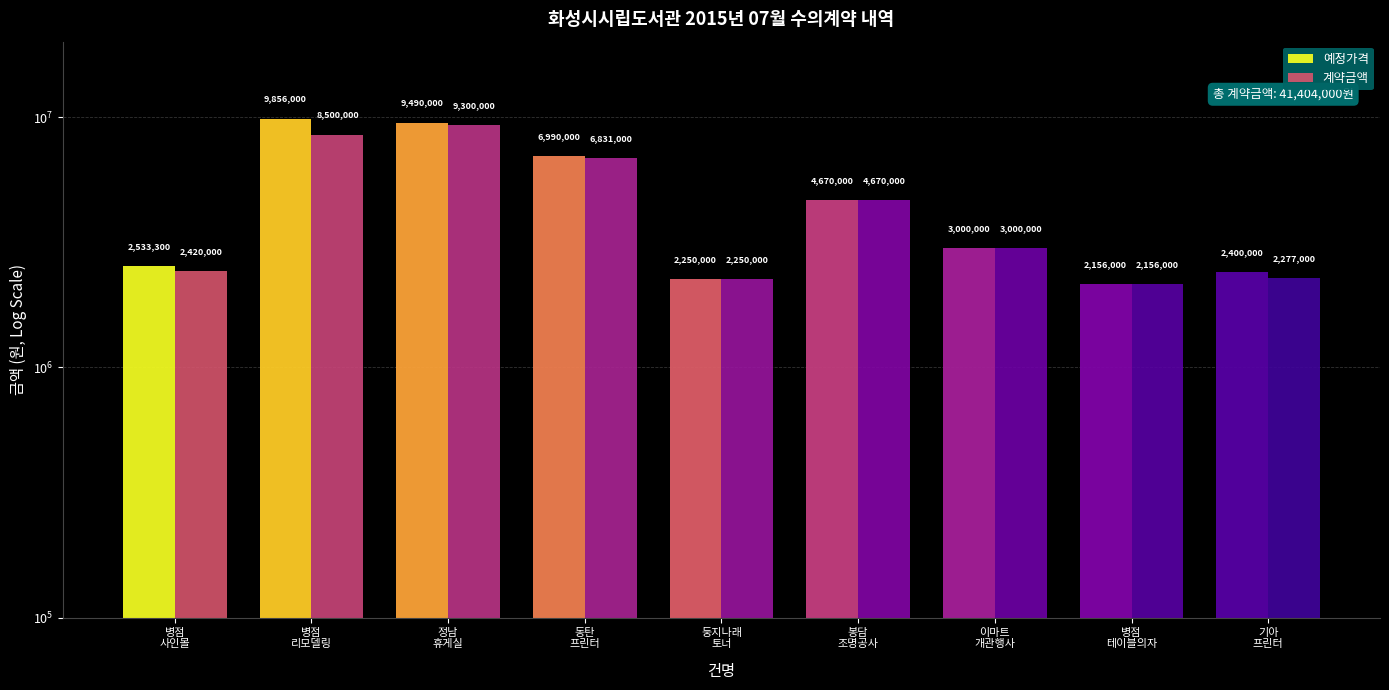

List the labels in order of 예정가격 value, smallest first.

병점
테이블의자, 둥지나래
토너, 기아
프린터, 병점
사인몰, 이마트
개관행사, 봉담
조명공사, 동탄
프린터, 정남
휴게실, 병점
리모델링